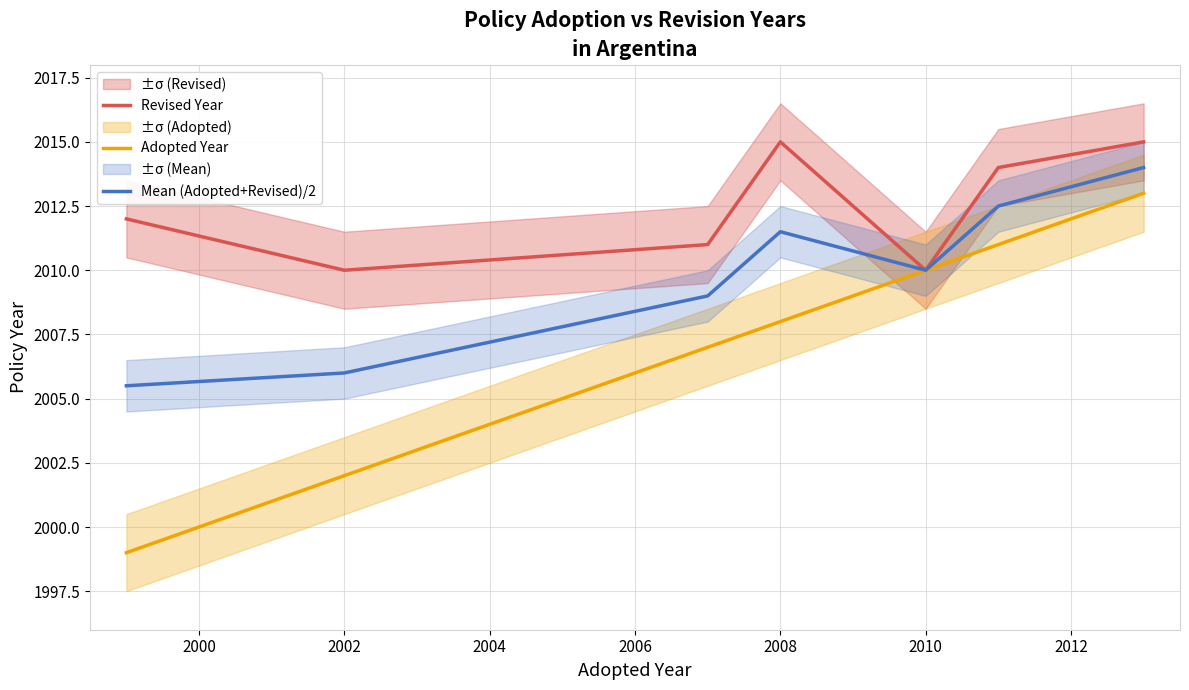

Which series has the largest range (max minus min)?

Adopted Year